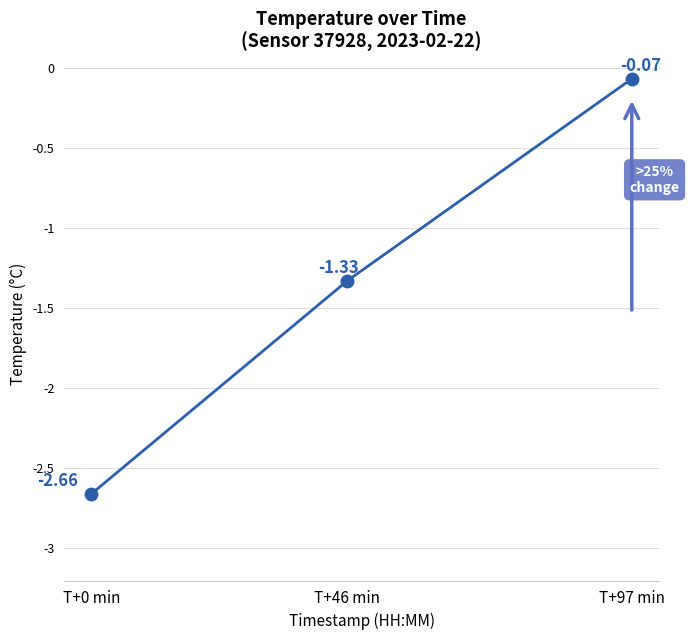

Which has a higher value, T+0 min or T+46 min?

T+46 min